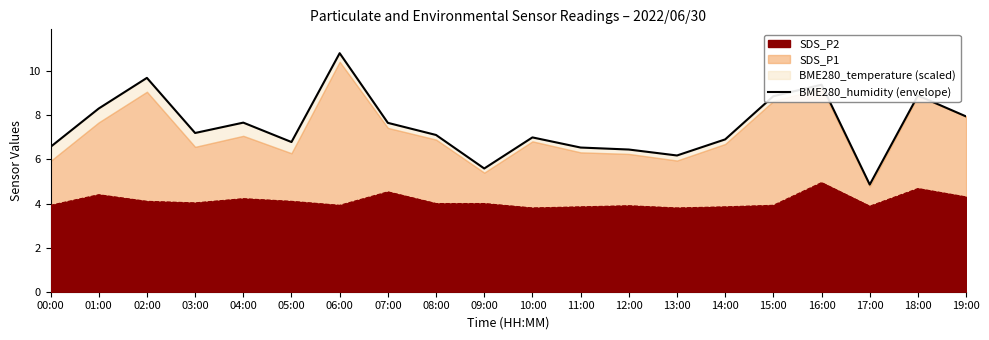

Which category has the highest value across all series?

06:00